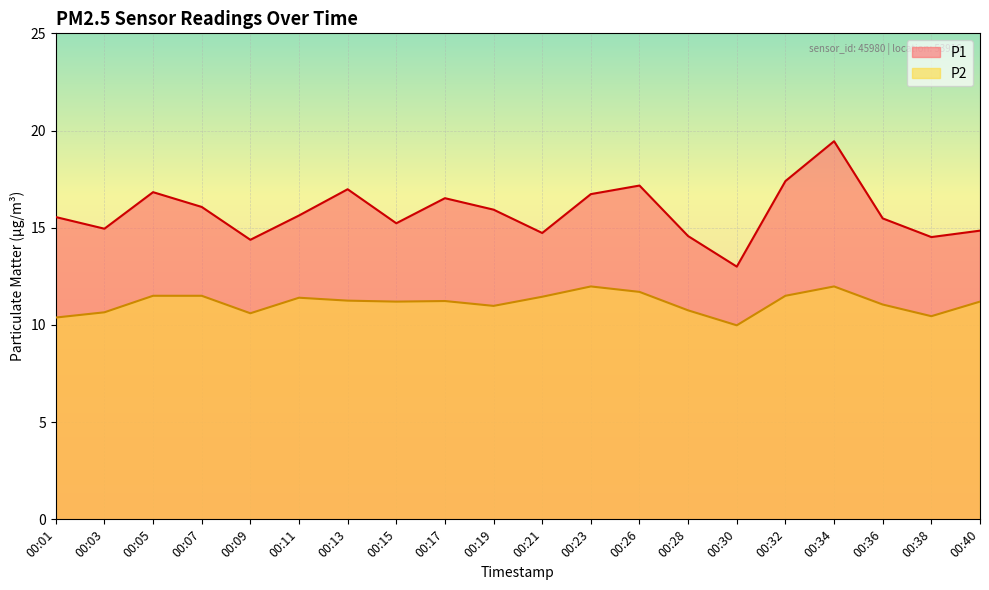

At which label is P2 closest to 10?

00:30